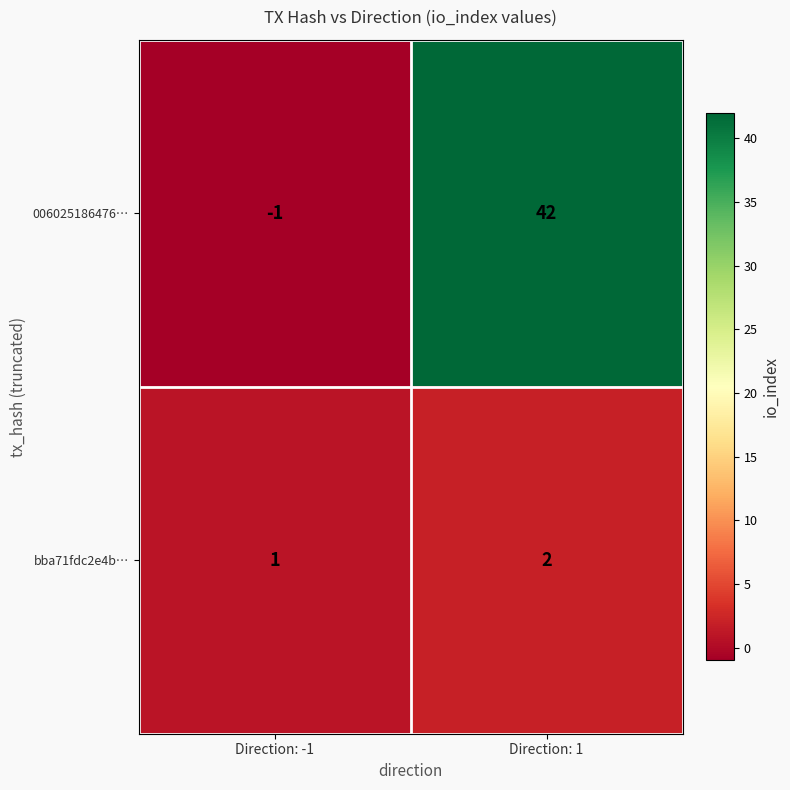

What is the greatest value displayed?

42